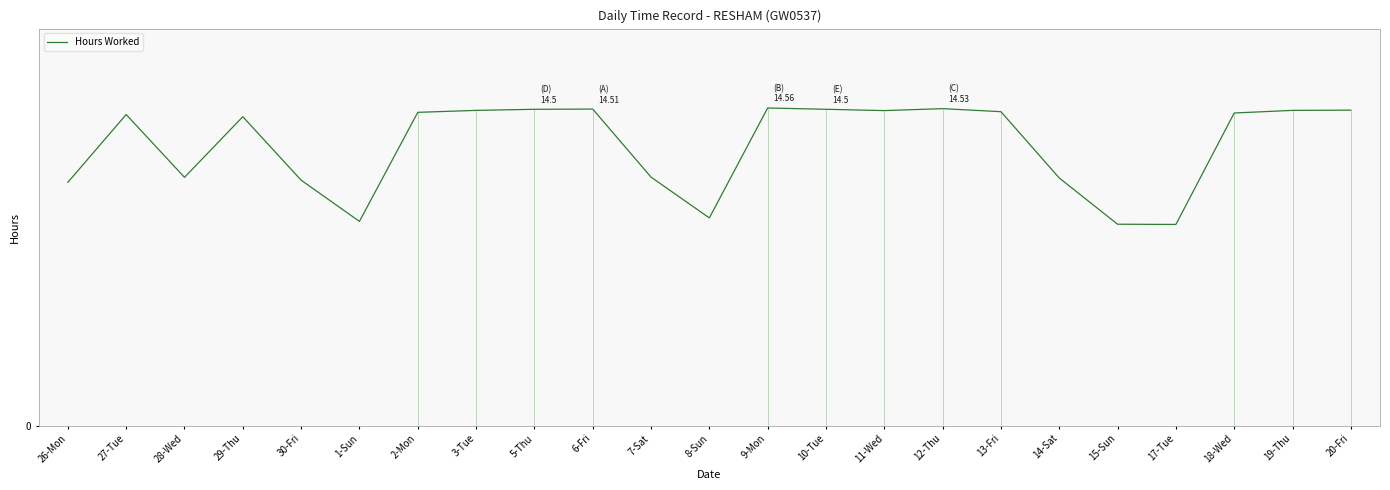

Rank the categories by value from highest to lowest.

9-Mon, 12-Thu, 6-Fri, 5-Thu, 10-Tue, 20-Fri, 3-Tue, 19-Thu, 11-Wed, 13-Fri, 2-Mon, 18-Wed, 27-Tue, 29-Thu, 7-Sat, 28-Wed, 14-Sat, 30-Fri, 26-Mon, 8-Sun, 1-Sun, 15-Sun, 17-Tue